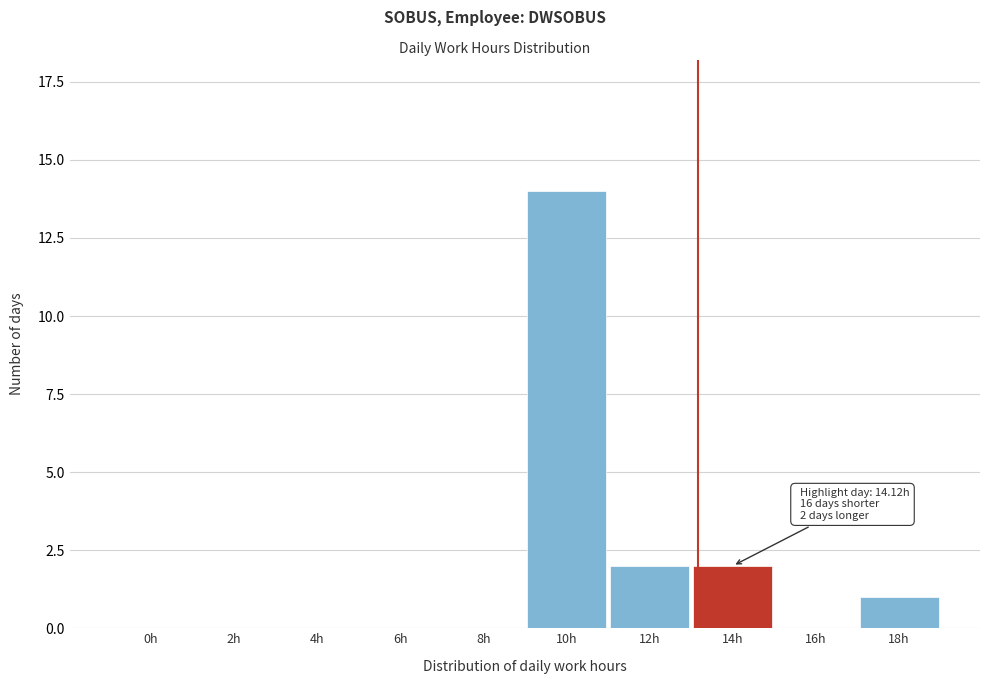

Reading left to right, what are all the values shown in this chart?

0h=0	2h=0	4h=0	6h=0	8h=0	10h=14	12h=2	14h=2	16h=0	18h=1